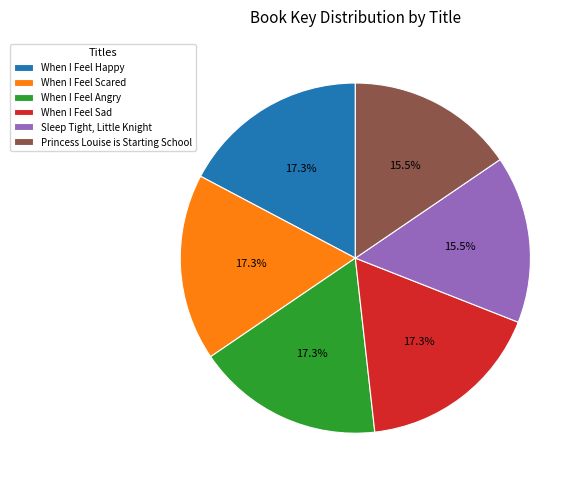

What is the ratio of the value at When I Feel Angry to the value at When I Feel Happy?

1.0